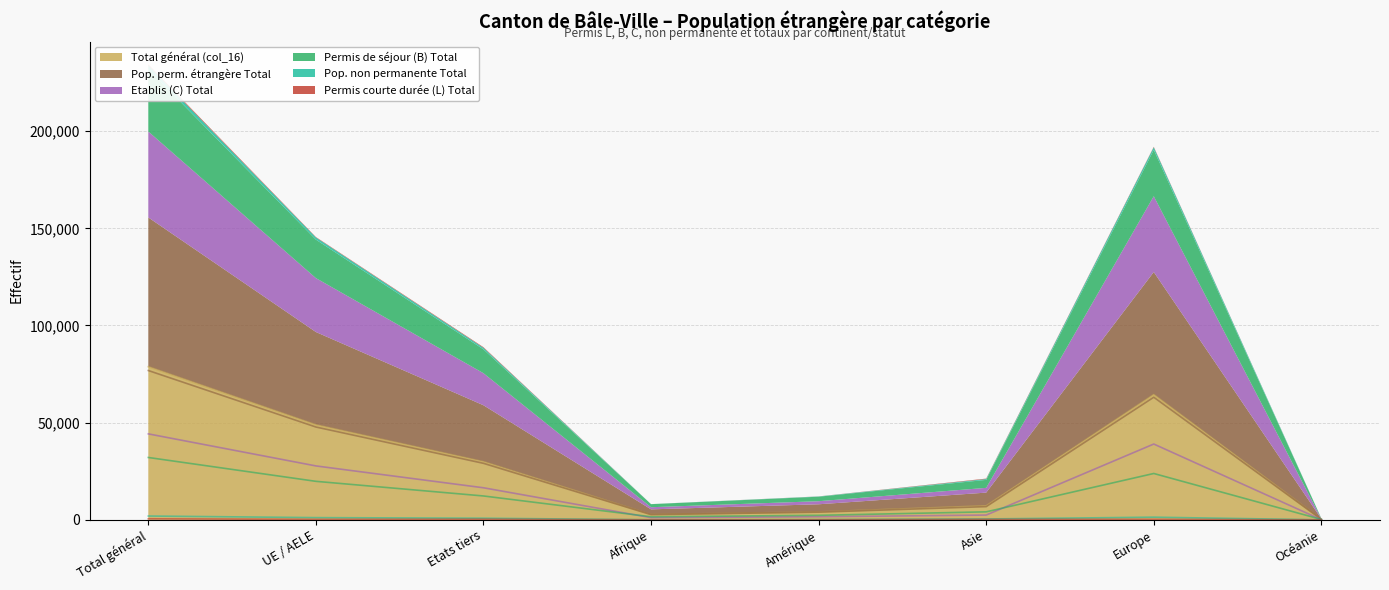

Reading right to left, what are all the values shown in this chart?

Permis de séjour (B) Total: 184	23842	4106	2315	1566	12272	19806	32078
Etablis (C) Total: 63	38997	2445	1582	1101	16488	27736	44224
Pop. non permanente Total: 3	1357	439	123	27	821	1129	1950
Permis courte durée (L) Total: 1	238	229	40	11	305	214	519
Total général (col_16): 251	64434	7219	4060	2705	29886	48885	78771
Pop. perm. étrangère Total: 248	63077	6780	3937	2678	29065	47756	76821